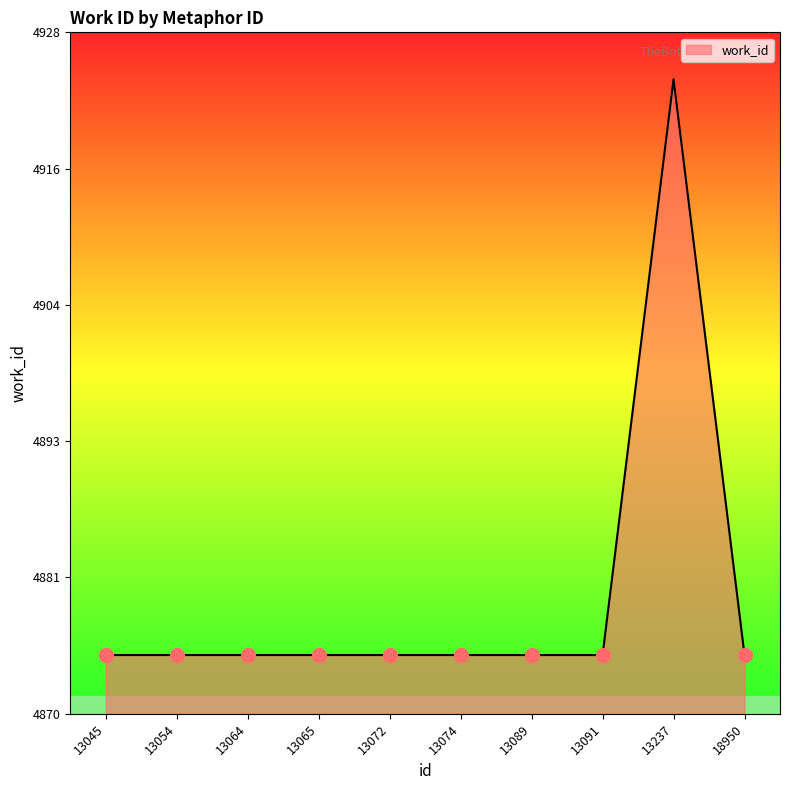

What is the smallest value displayed?

4875